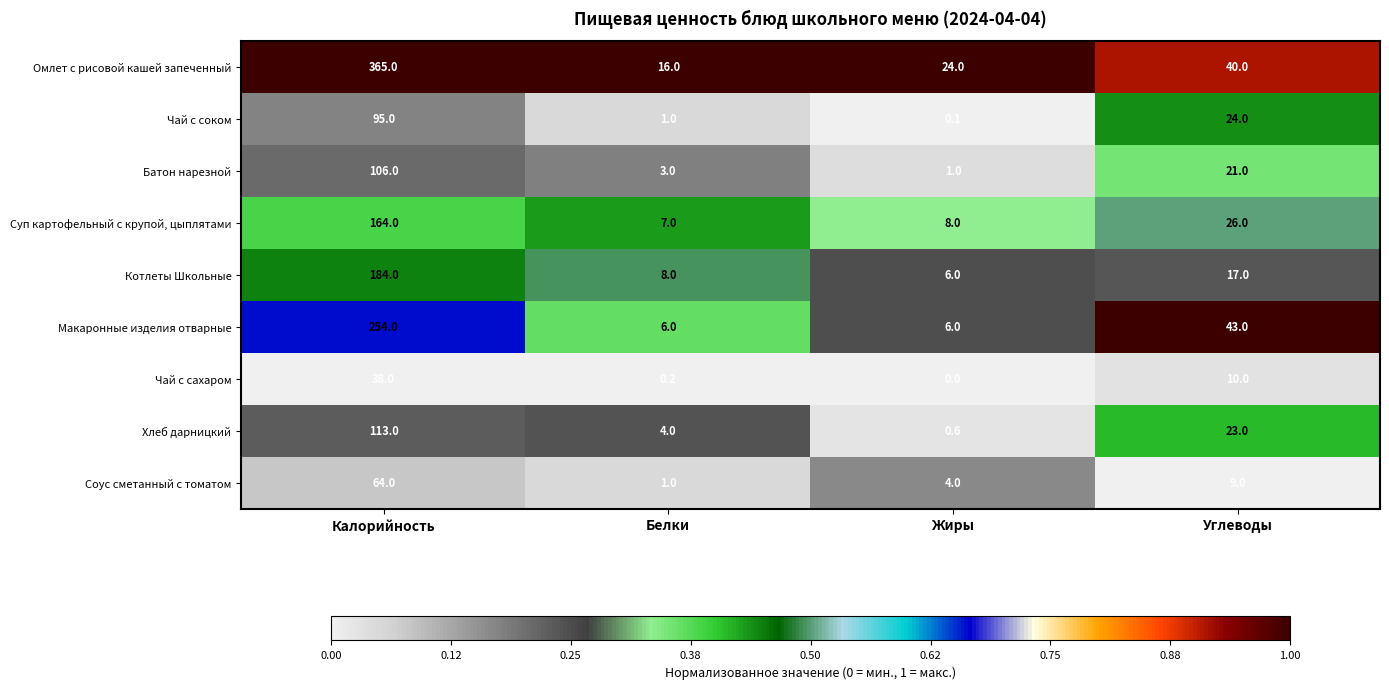

Rank the series by their maximum value, from lowest to highest.

Чай с сахаром, Соус сметанный с томатом, Чай с соком, Батон нарезной, Хлеб дарницкий, Суп картофельный с крупой, цыплятами, Котлеты Школьные, Макаронные изделия отварные, Омлет с рисовой кашей запеченный